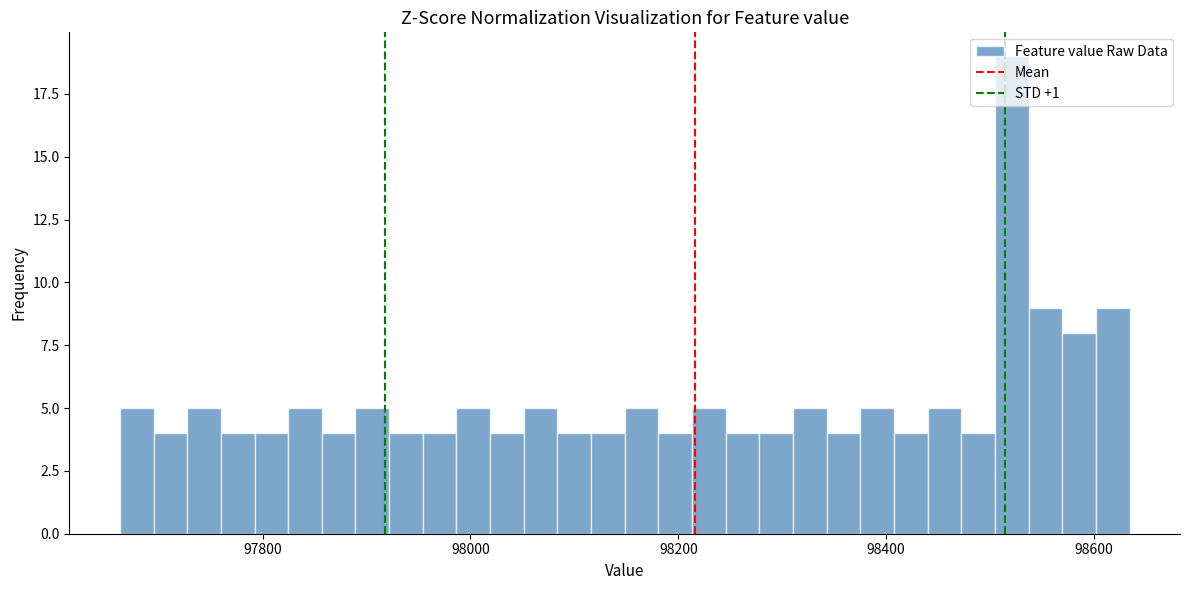

Read against the x-axis, roughly where is the centre of the tallest bar?

98520